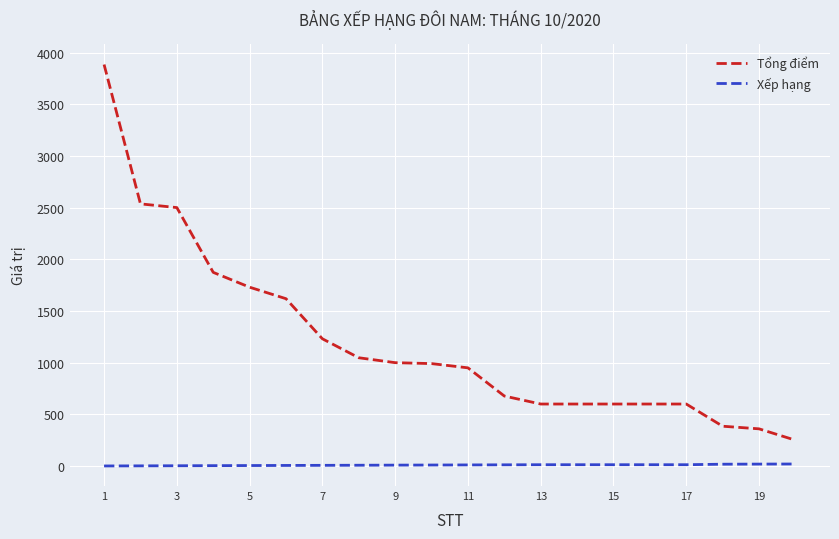

Which series has the largest total across all categories?

Tổng điểm